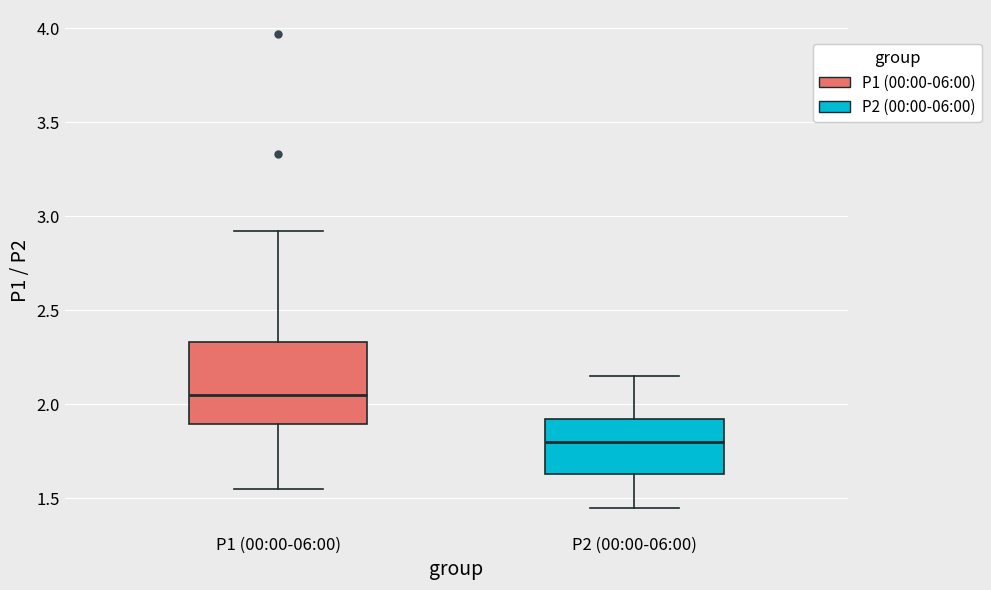

Which box's median line is the lowest?

P2 (00:00-06:00)